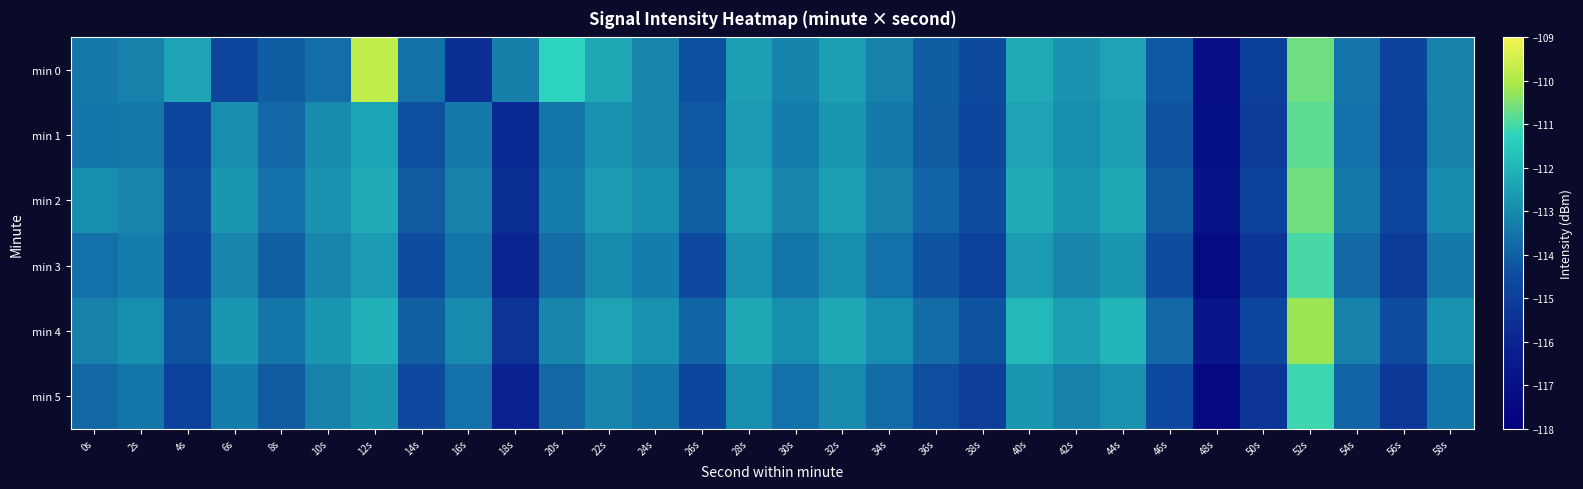

Which series has the largest total across all categories?

min 4